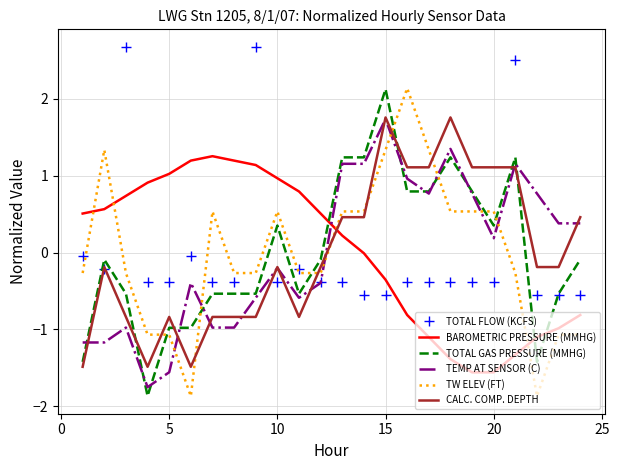

What is the minimum value shown in the chart?

-1.9